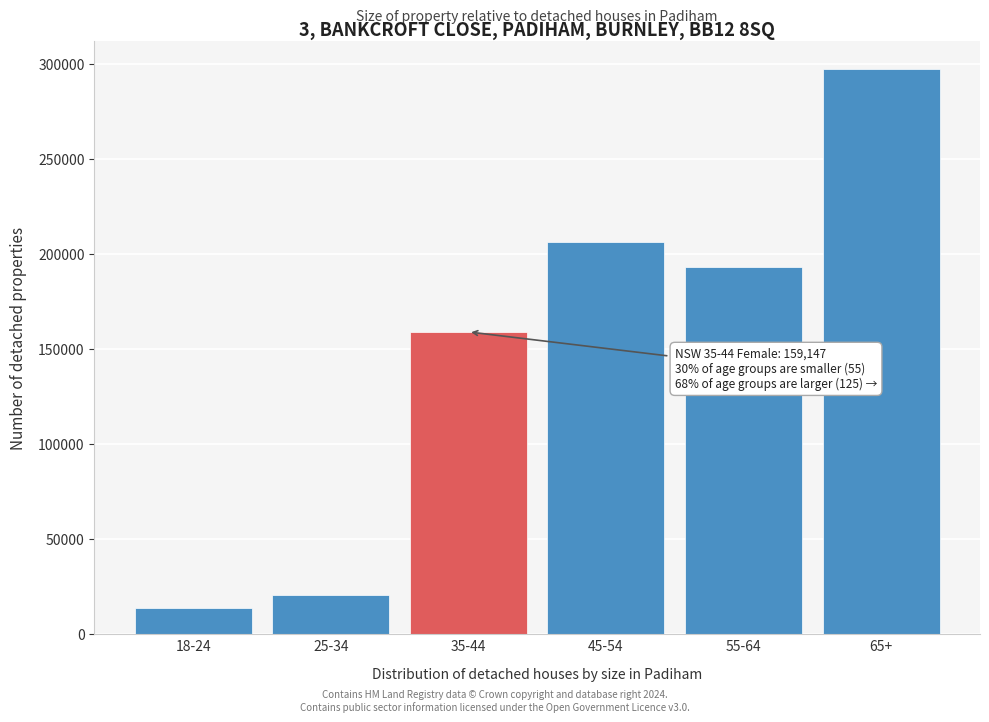

Reading left to right, transcribe all the data shown in this chart.

13620	20737	159147	206514	193517	297323